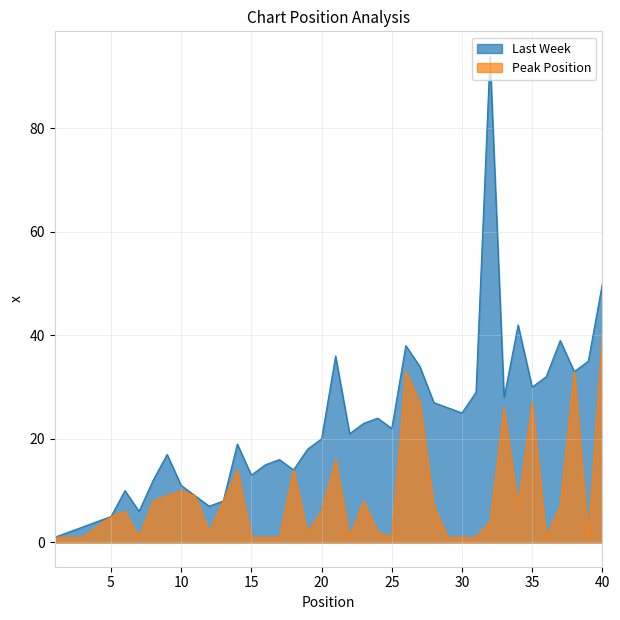

True or false: Last Week and Peak Position intersect in this chart.

False